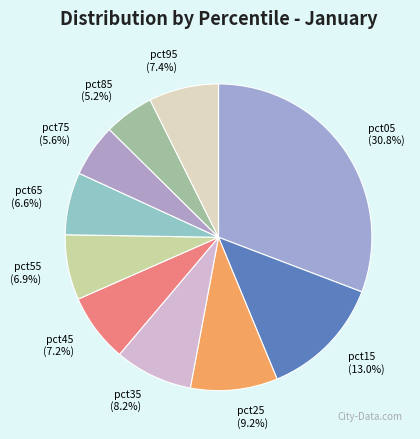

What percentage is NOT represented by pct25?

90.8%